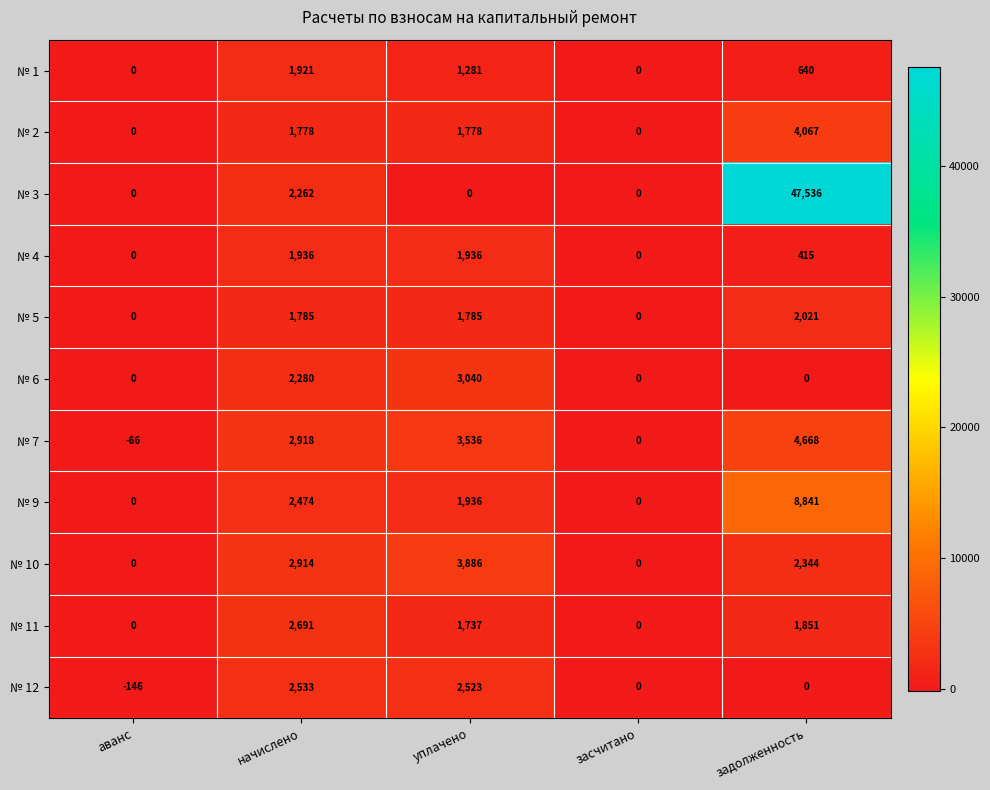

What is the average value of the № 2 series?

1525